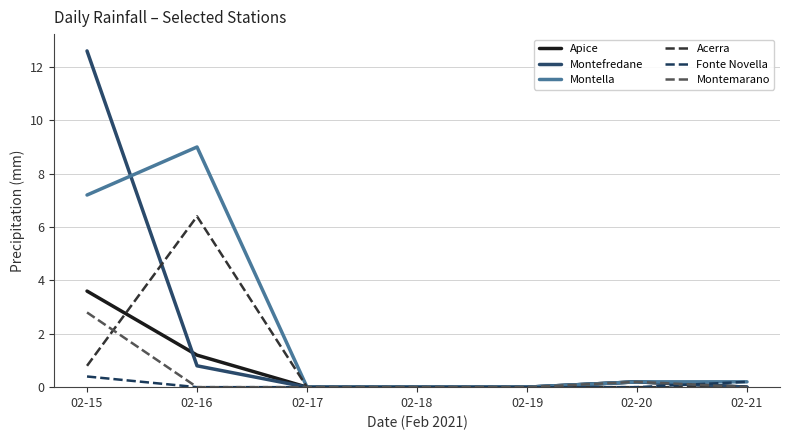

What are all the series names shown in the legend?

Apice, Montefredane, Montella, Acerra, Fonte Novella, Montemarano